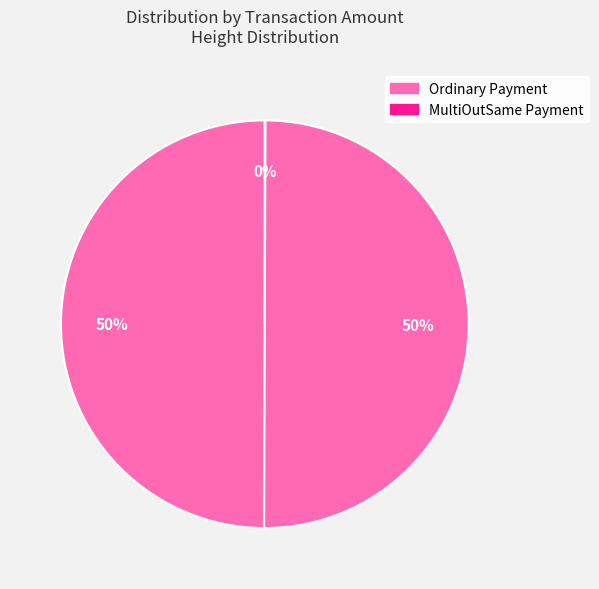

Is there a majority slice in this chart?

Yes